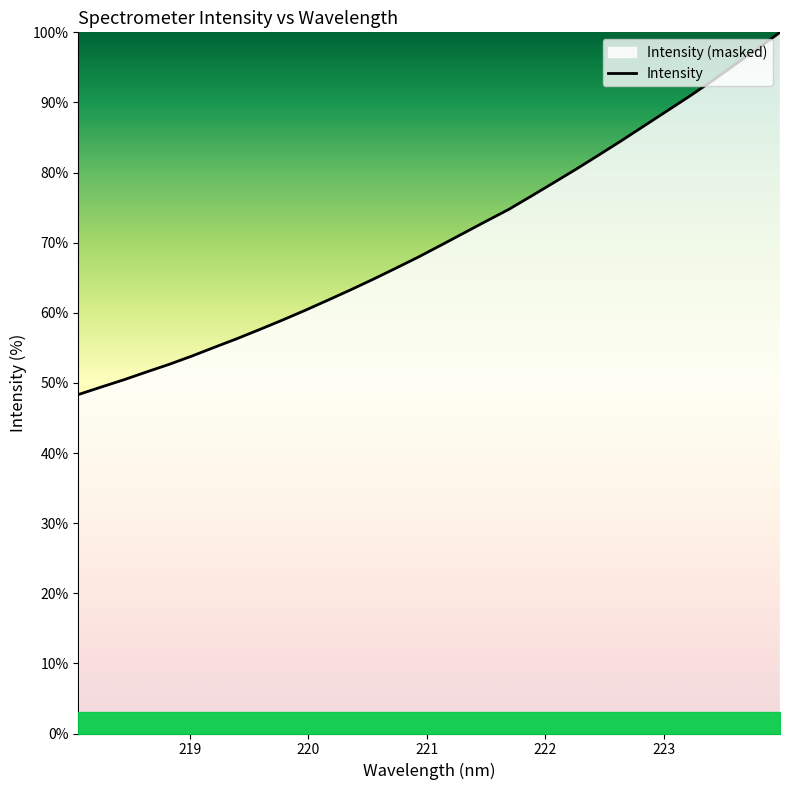

How many lines are shown in the chart?

1